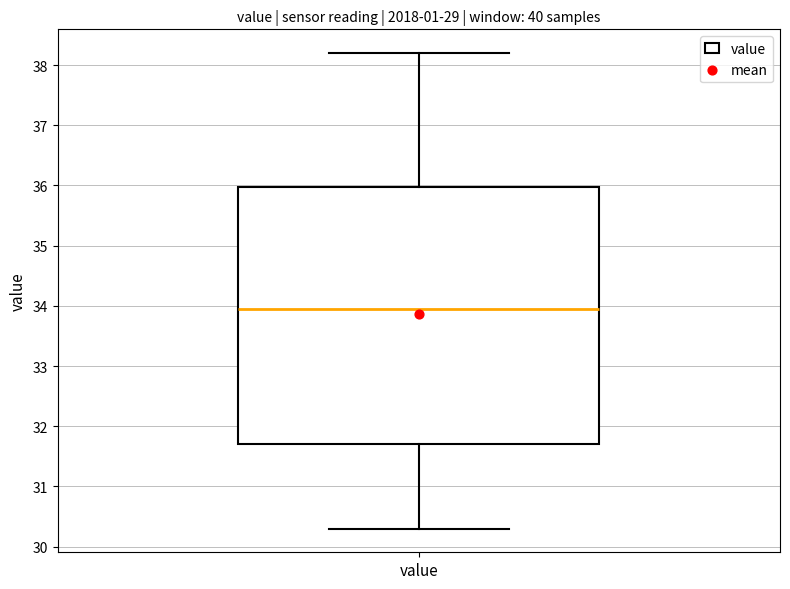

Read this box plot against the y-axis: the position of the median line, the range covered by the box, and the ends of both whiskers. The values are not printed on the chart, so give them approximately, as read against the axis.

median 34.0, box 31.7 to 36.0, whiskers 30.3 to 38.2